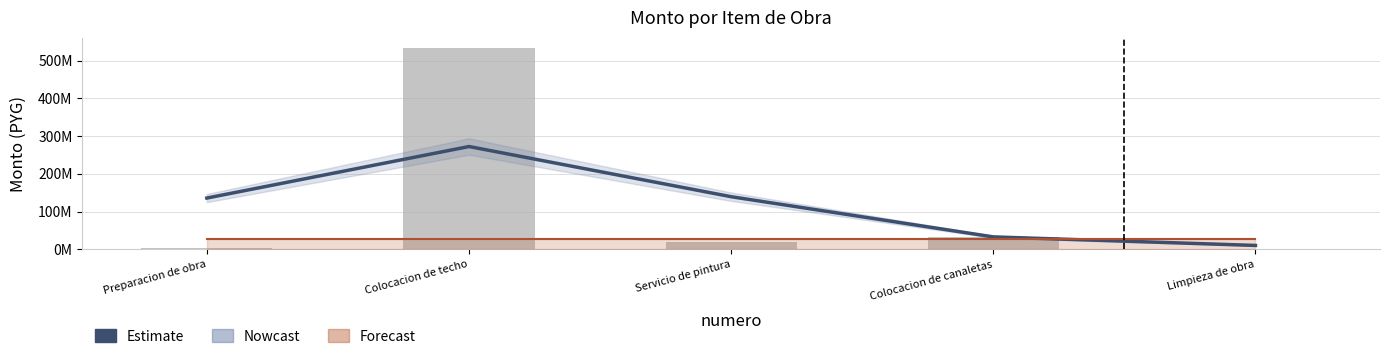

At which label is monto closest to 267946322?

Colocacion de canaletas